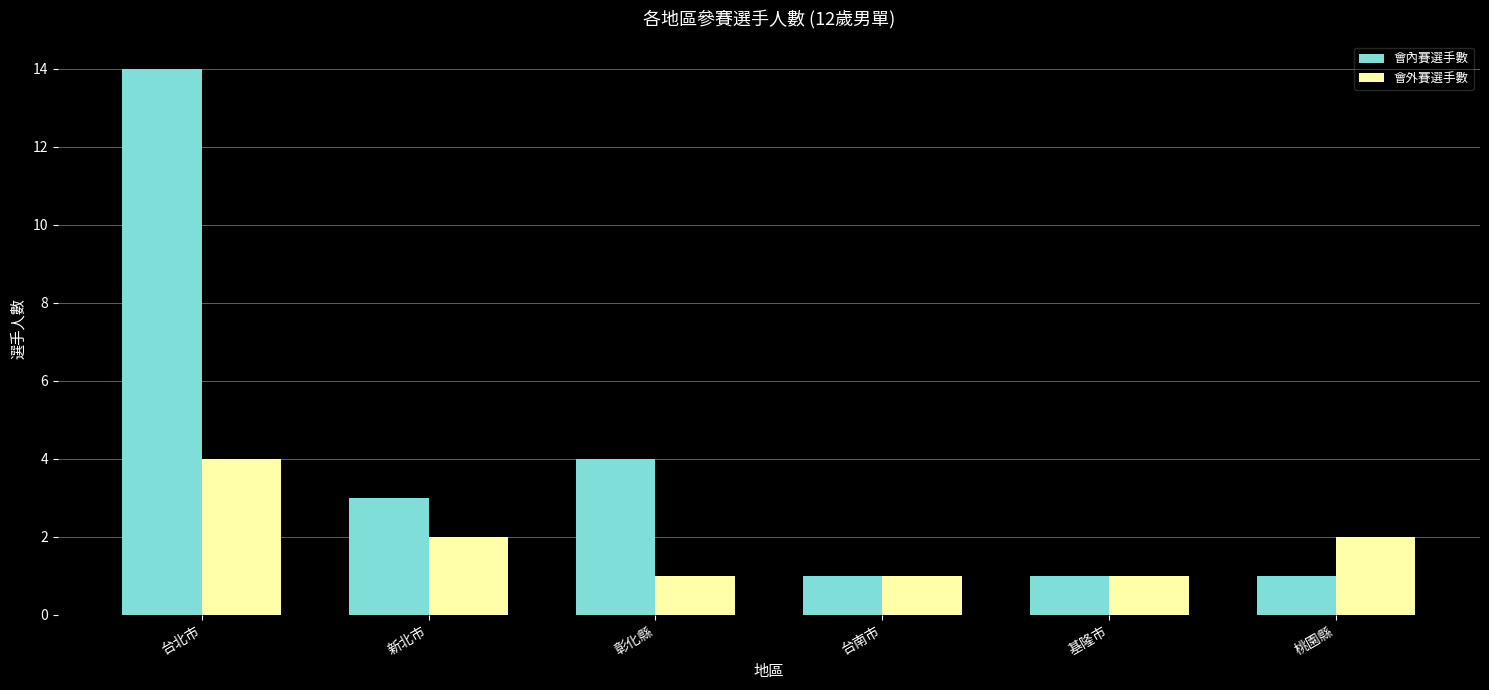

How many groups of bars are there?

6